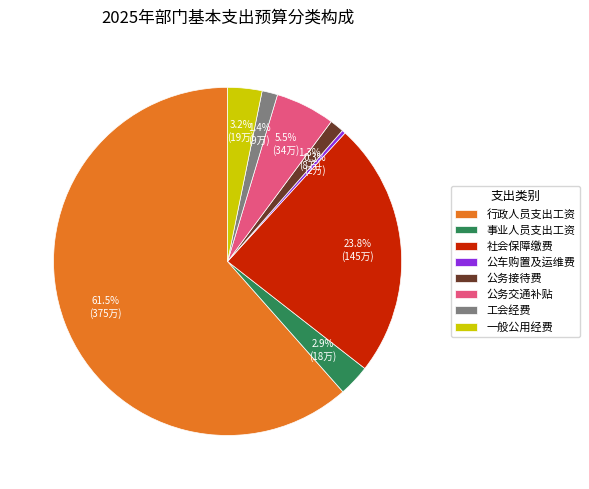

Does 一般公用经费 represent more than half of the total?

No